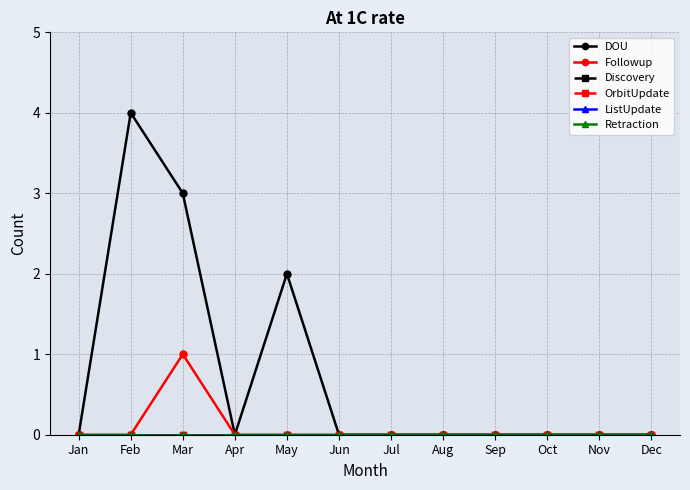

How many lines are shown in the chart?

6